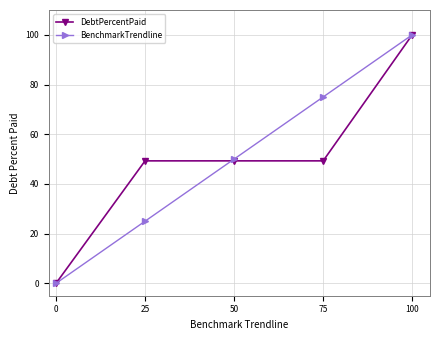

Rank the categories by BenchmarkTrendline value from highest to lowest.

100, 75, 50, 25, 0